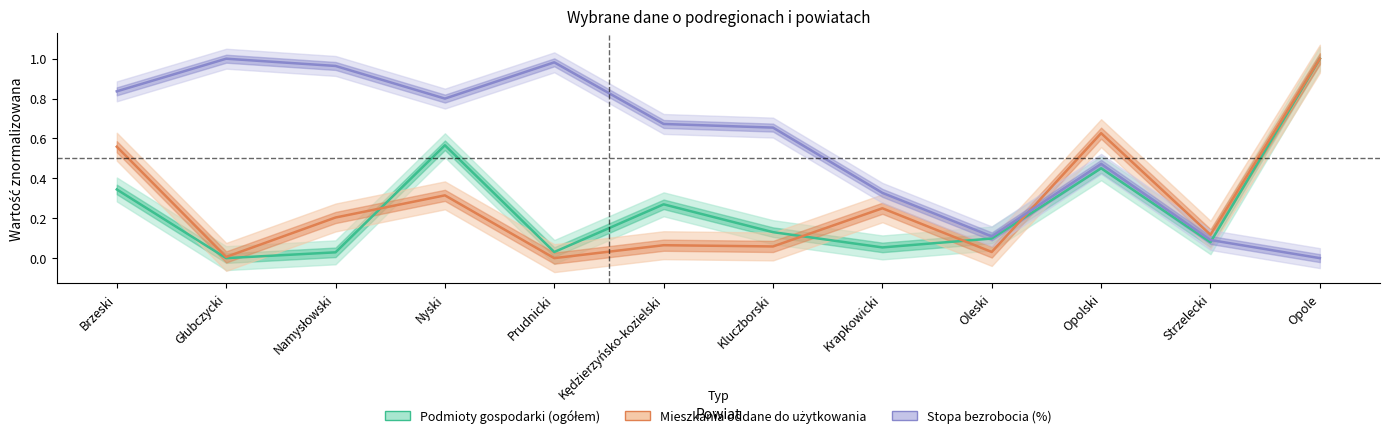

Which series ends up on top after the final intersection of Stopa bezrobocia (%) and Mieszkania oddane do użytkowania?

Mieszkania oddane do użytkowania